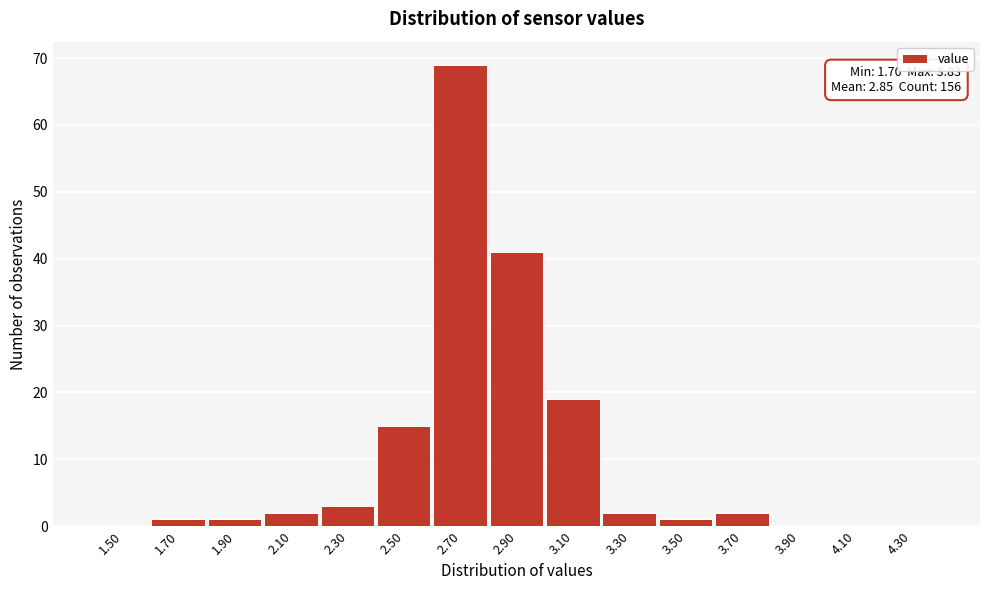

Reading left to right, transcribe all the data shown in this chart.

1.50=0	1.70=1	1.90=1	2.10=2	2.30=3	2.50=15	2.70=69	2.90=41	3.10=19	3.30=2	3.50=1	3.70=2	3.90=0	4.10=0	4.30=0